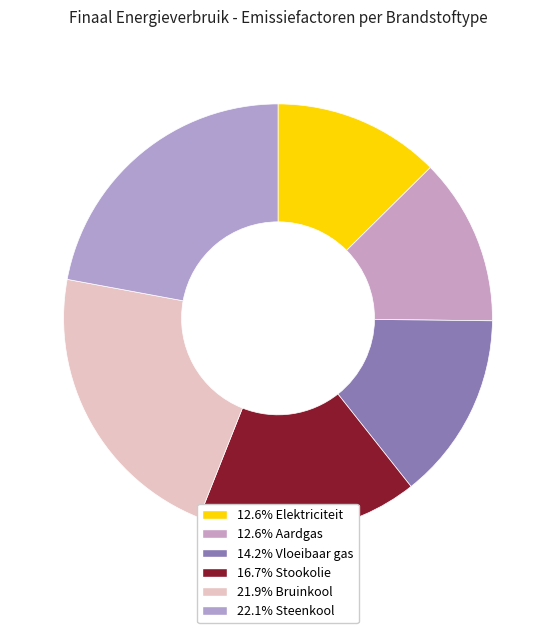

Count the number of slices in the pie.

6